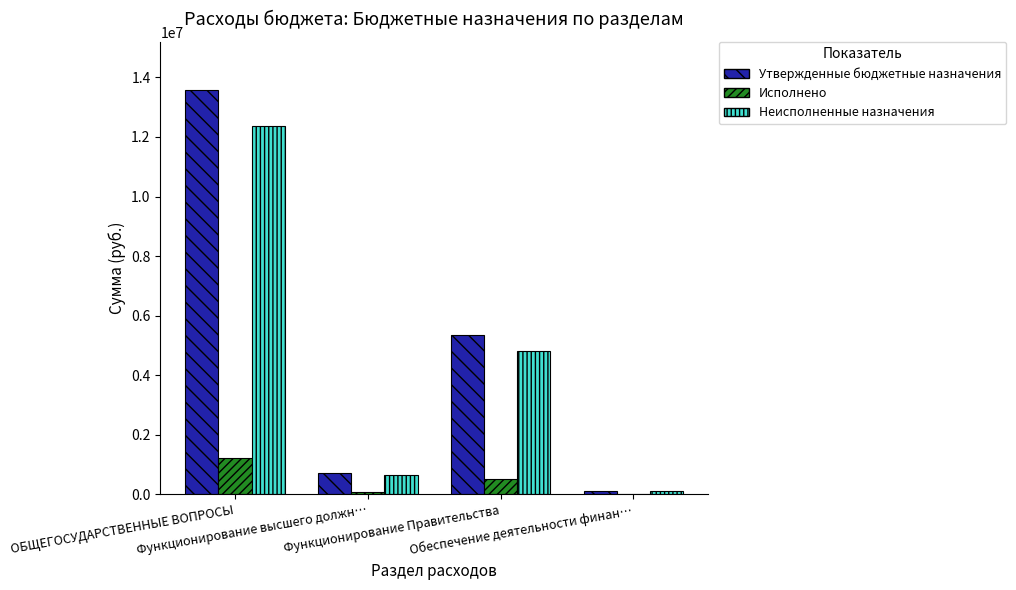

At which category does the chart reach its peak across all series?

ОБЩЕГОСУДАРСТВЕННЫЕ ВОПРОСЫ